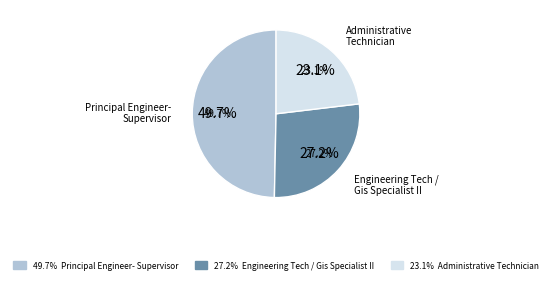

Is it true that Principal Engineer-Supervisor is 50% of the pie?

True